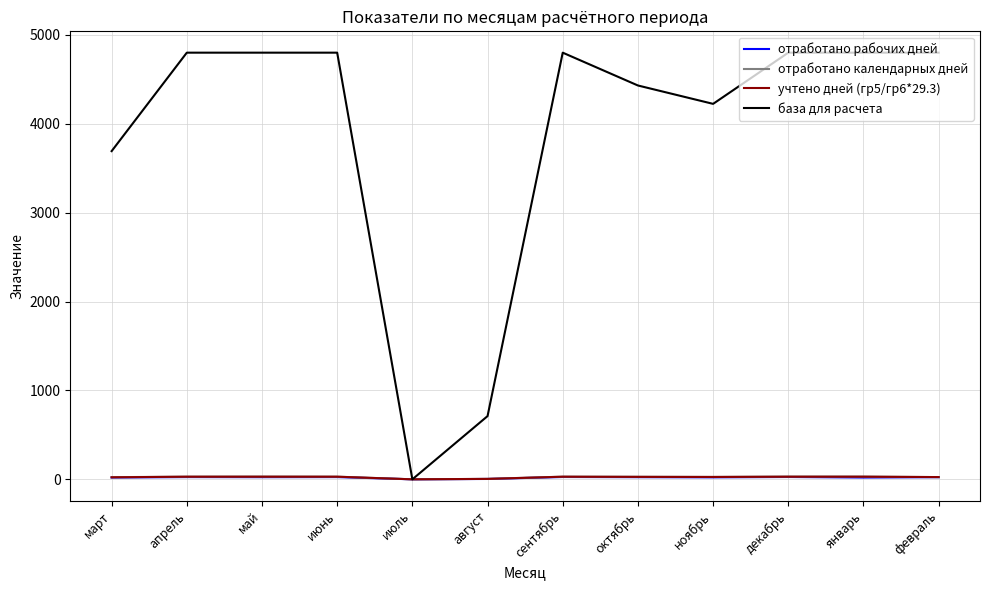

True or false: база для расчета has a value of 1197.0 at август.

False